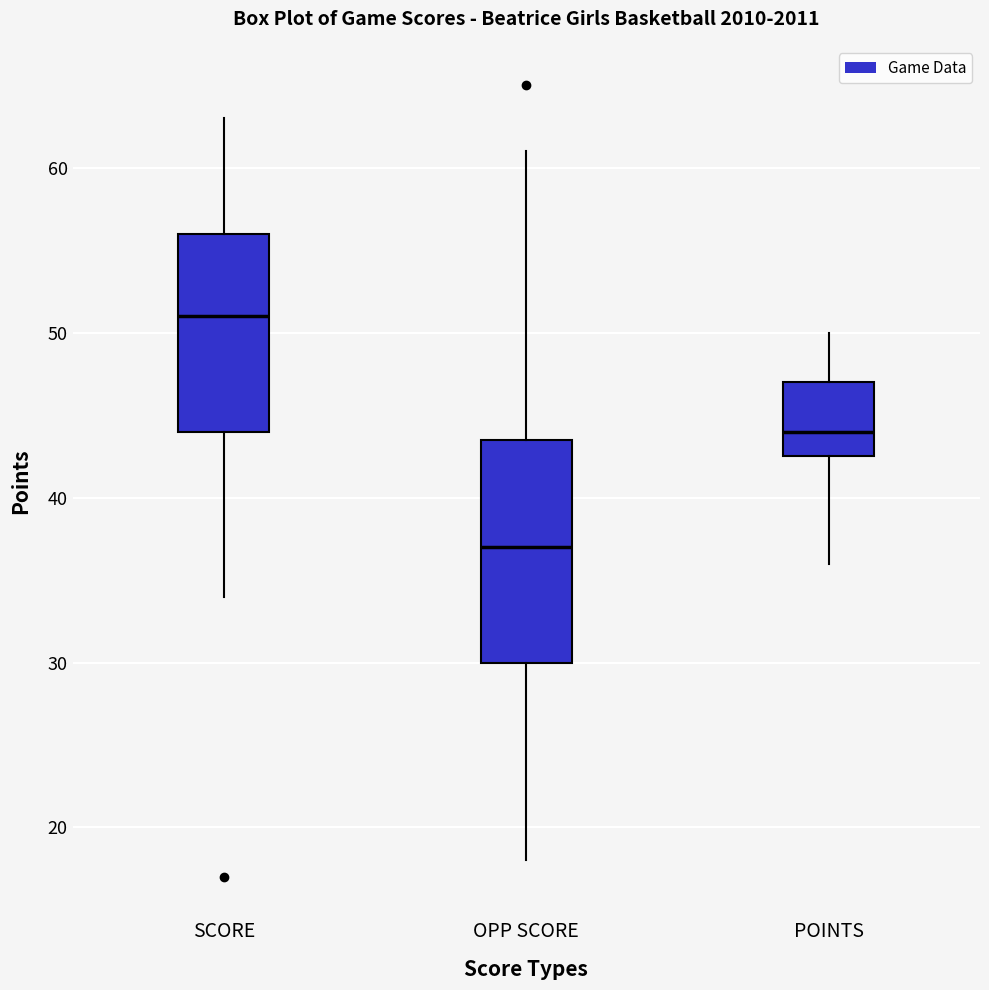

Comparing the boxes themselves (not the whiskers), which one is the tallest?

OPP SCORE